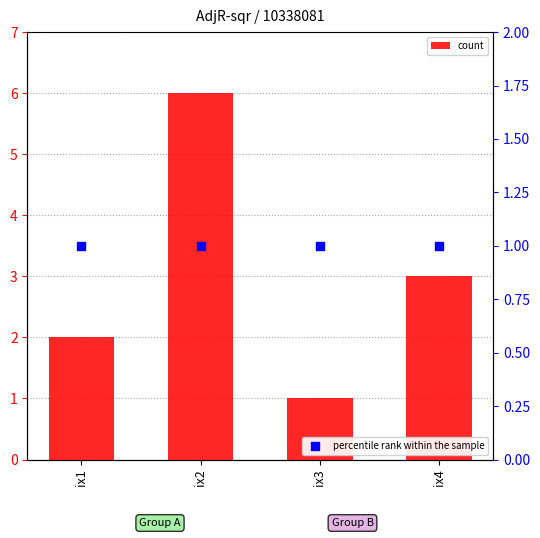

Which series has the largest Y range (max minus min)?

count